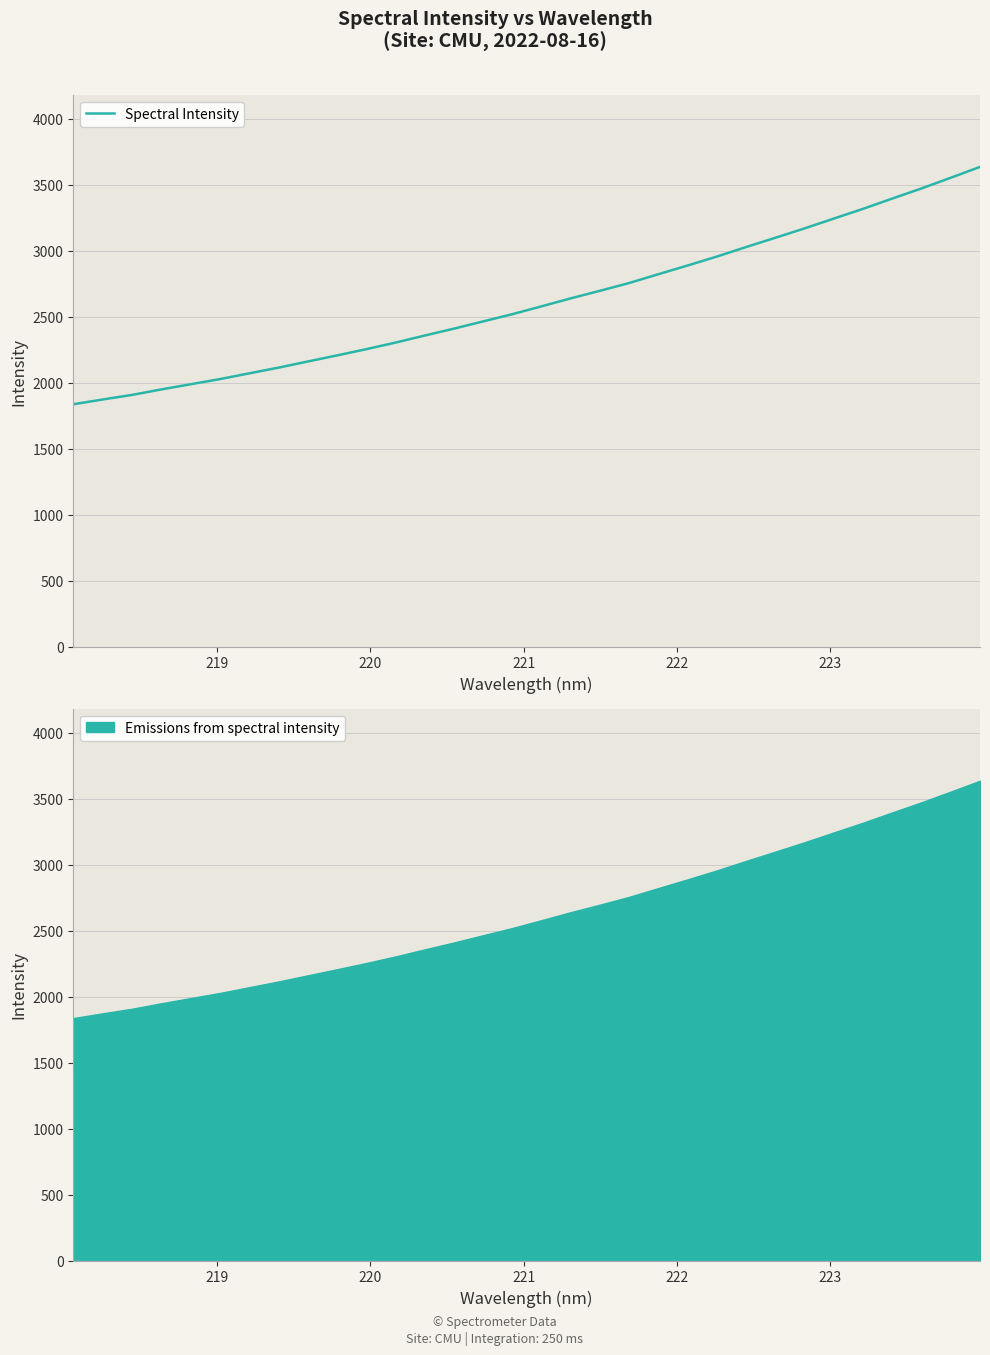

How many lines are shown in the chart?

1